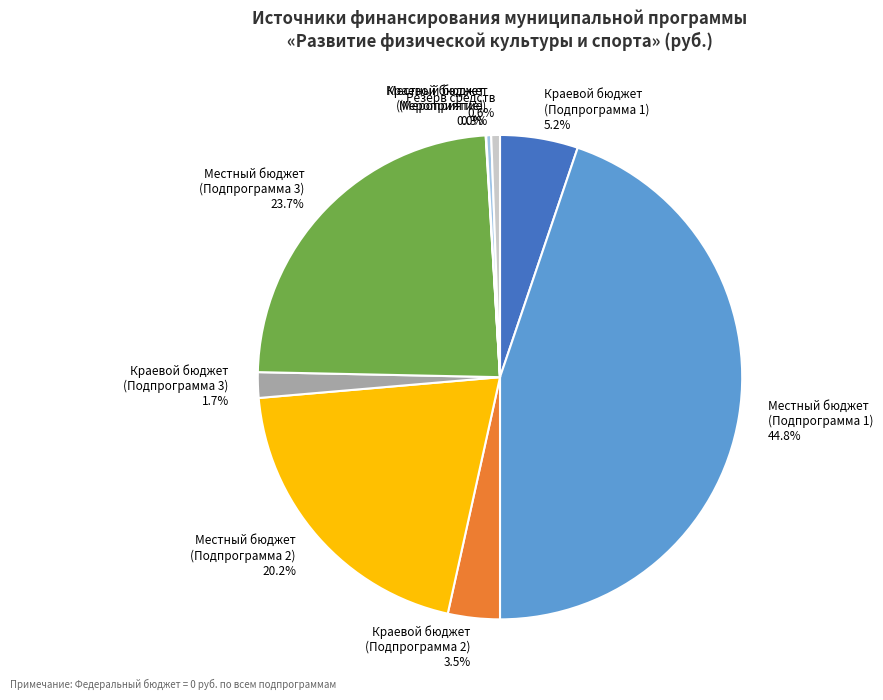

What portion of the pie excludes Краевой бюджет (Подпрограмма 1) 5.2%?

94.8%